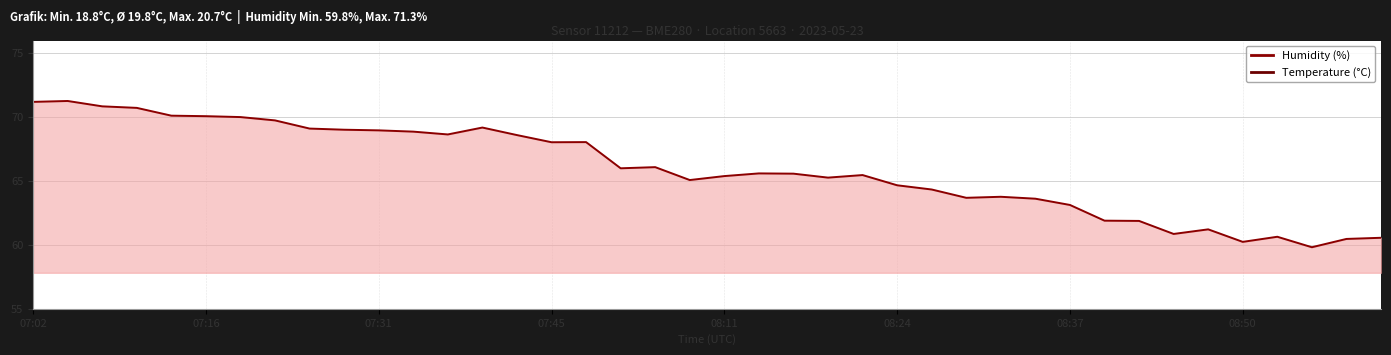

The Humidity (%) series shows 100.6 at 07:23. True or false?

False